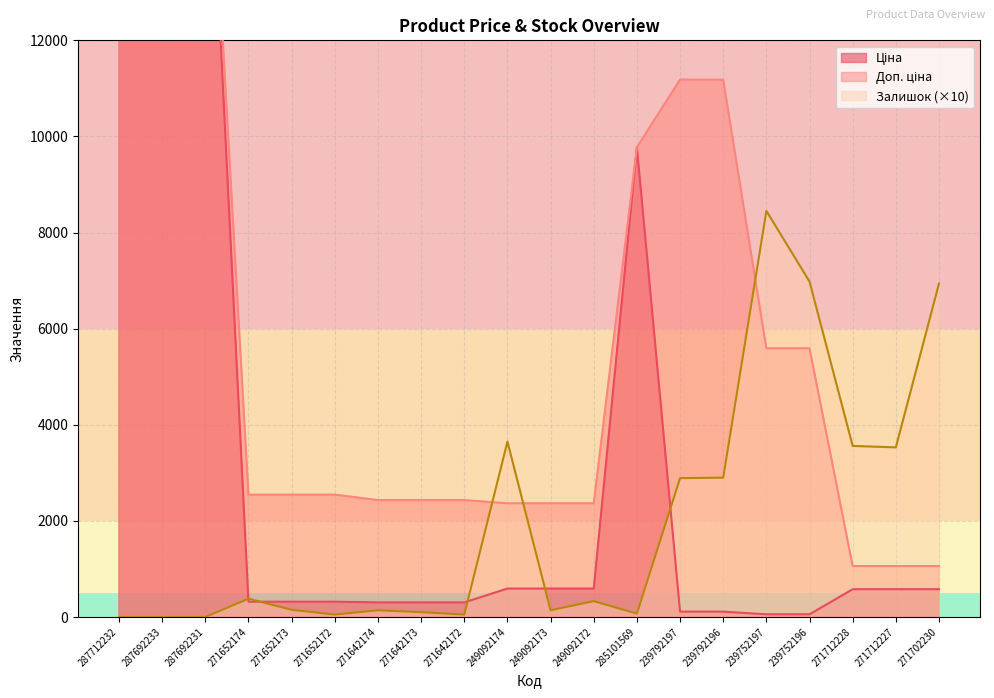

Rank the series by their maximum value, from highest to lowest.

Ціна, Доп. ціна, Залишок